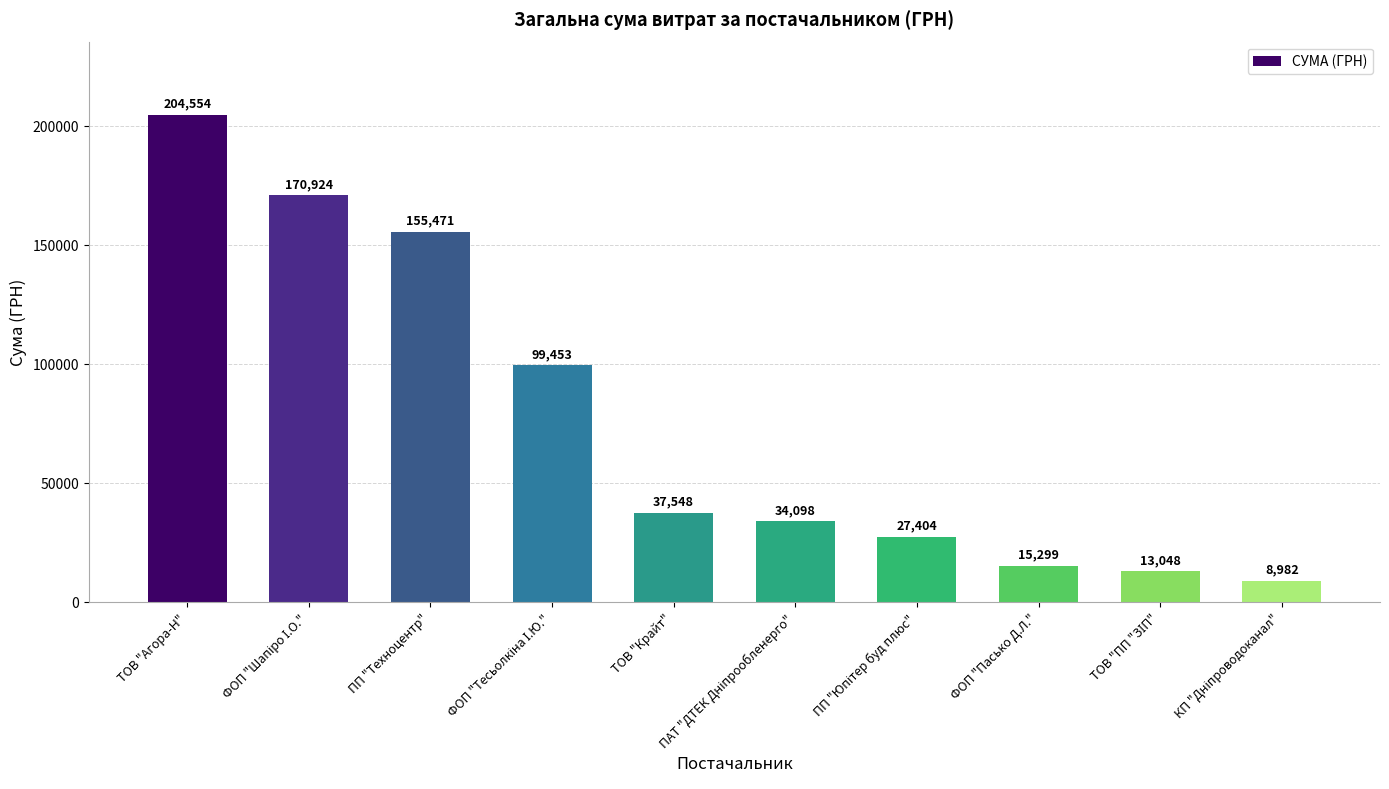

How many data points does each series have?

10